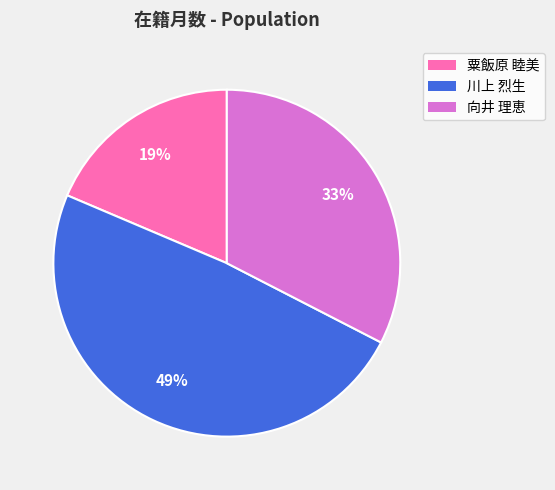

To the nearest percent, what portion does 向井 理恵 represent?

33%